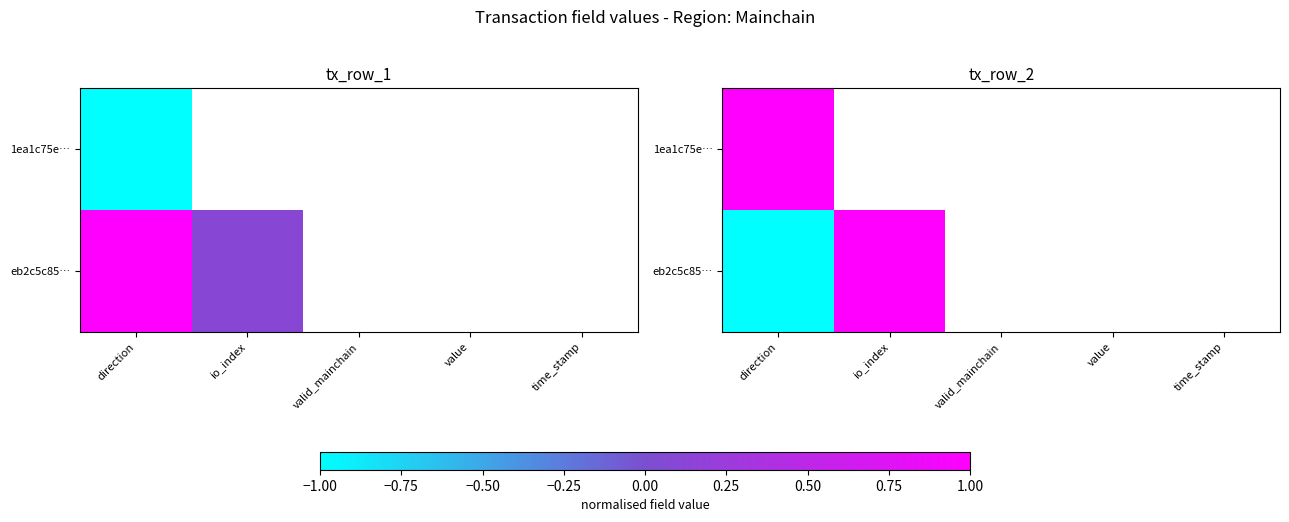

Which category has the highest value across all series?

direction